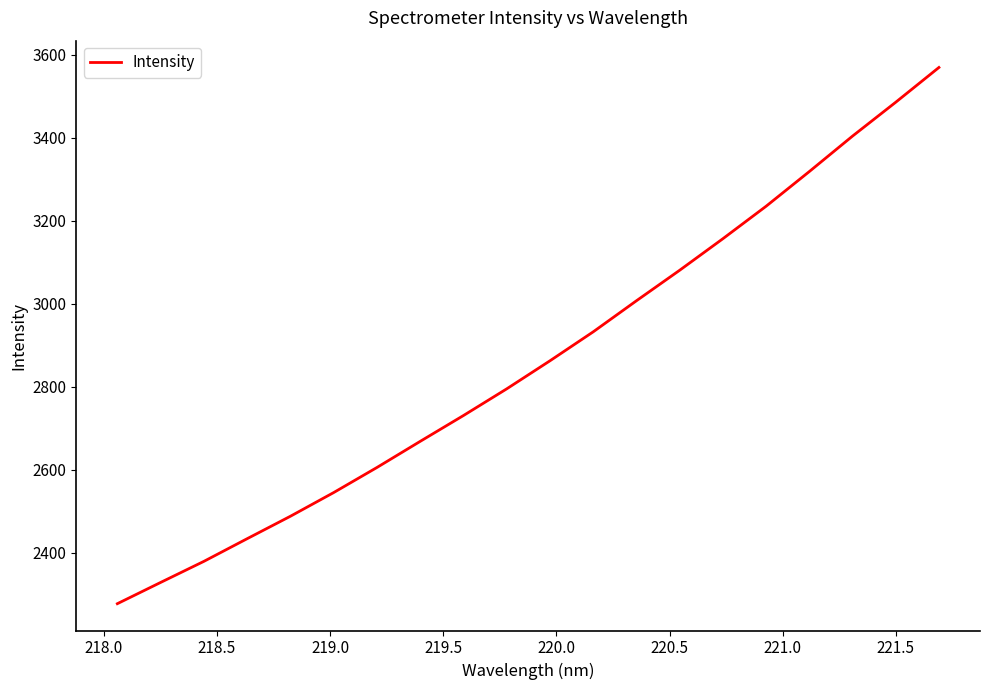

What is the difference between the maximum and minimum values?

1291.7